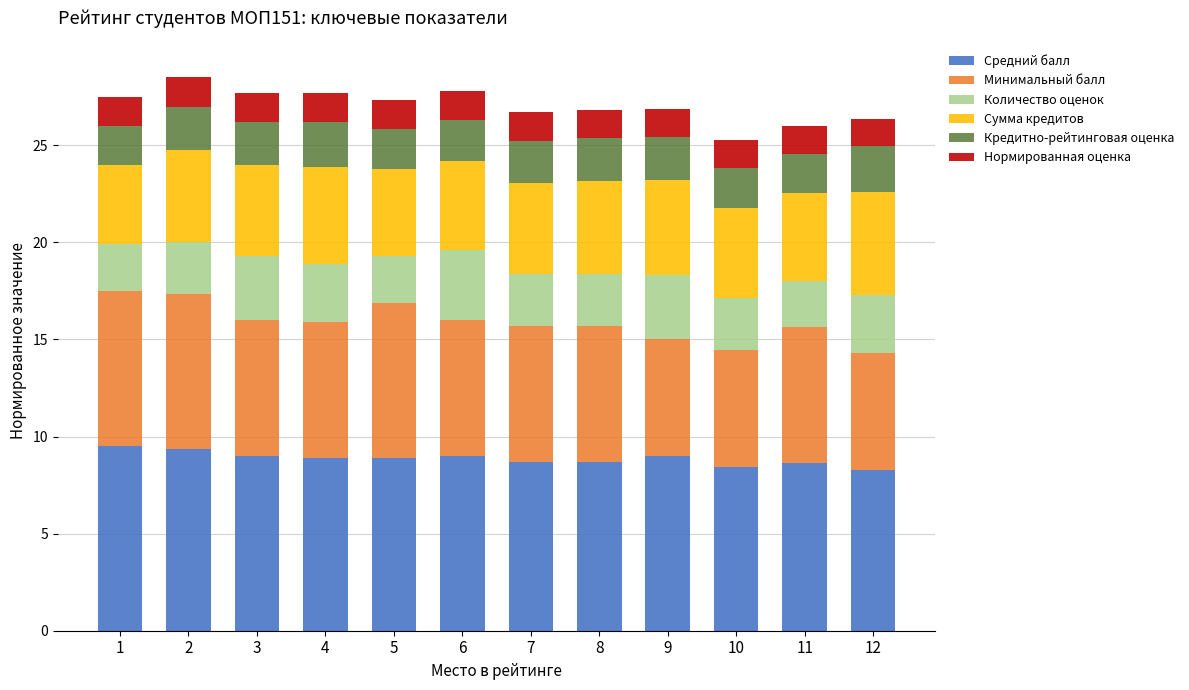

The value of Средний балл at 11 is 8.6. True or false?

True